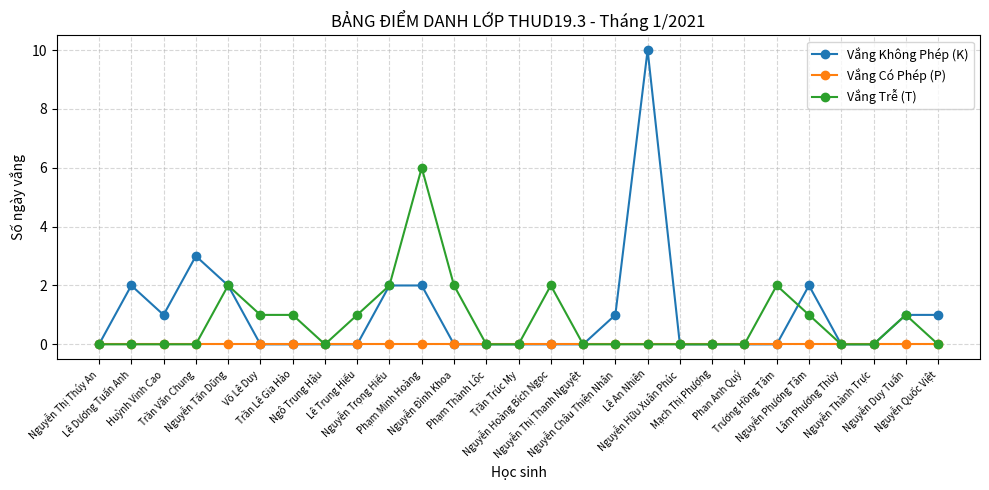

What is the sum of the Vắng Trễ (T) values at Nguyễn Phương Tâm and Trần Lê Gia Hào?

2